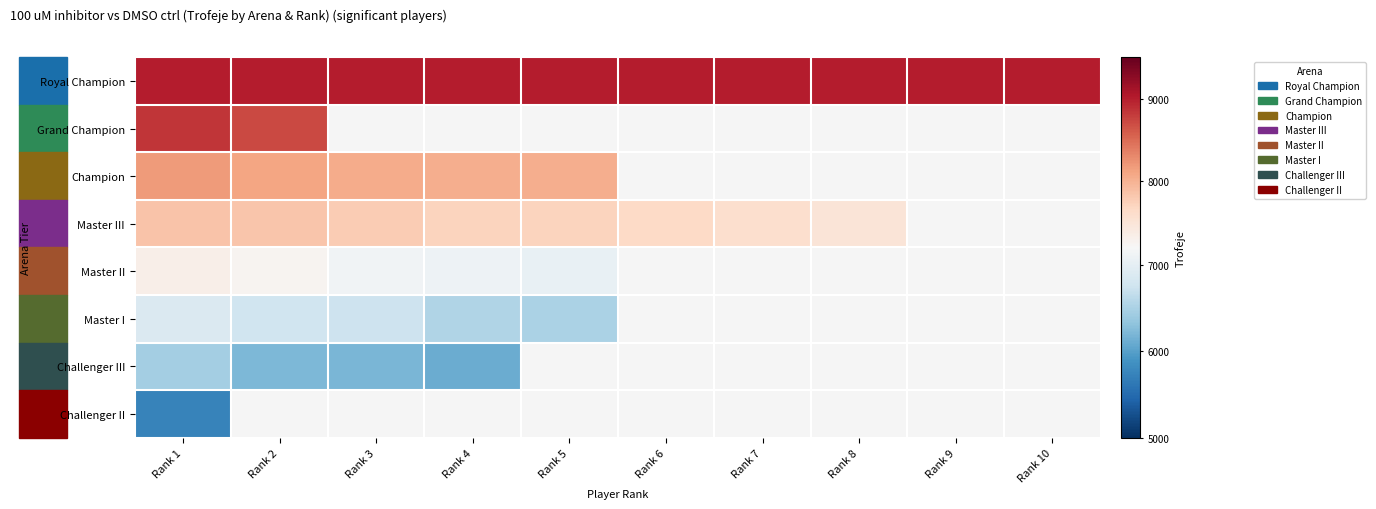

At which category does the chart reach its minimum across all series?

Rank 1